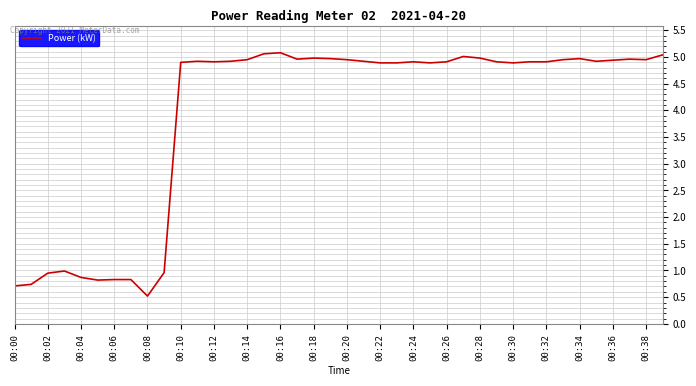

What is the difference between the maximum and minimum values?

4.6